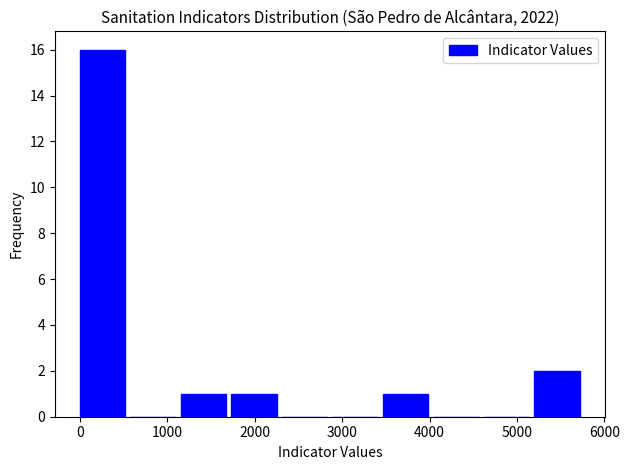

Which range on the x-axis has the tallest bar?

0 to 600